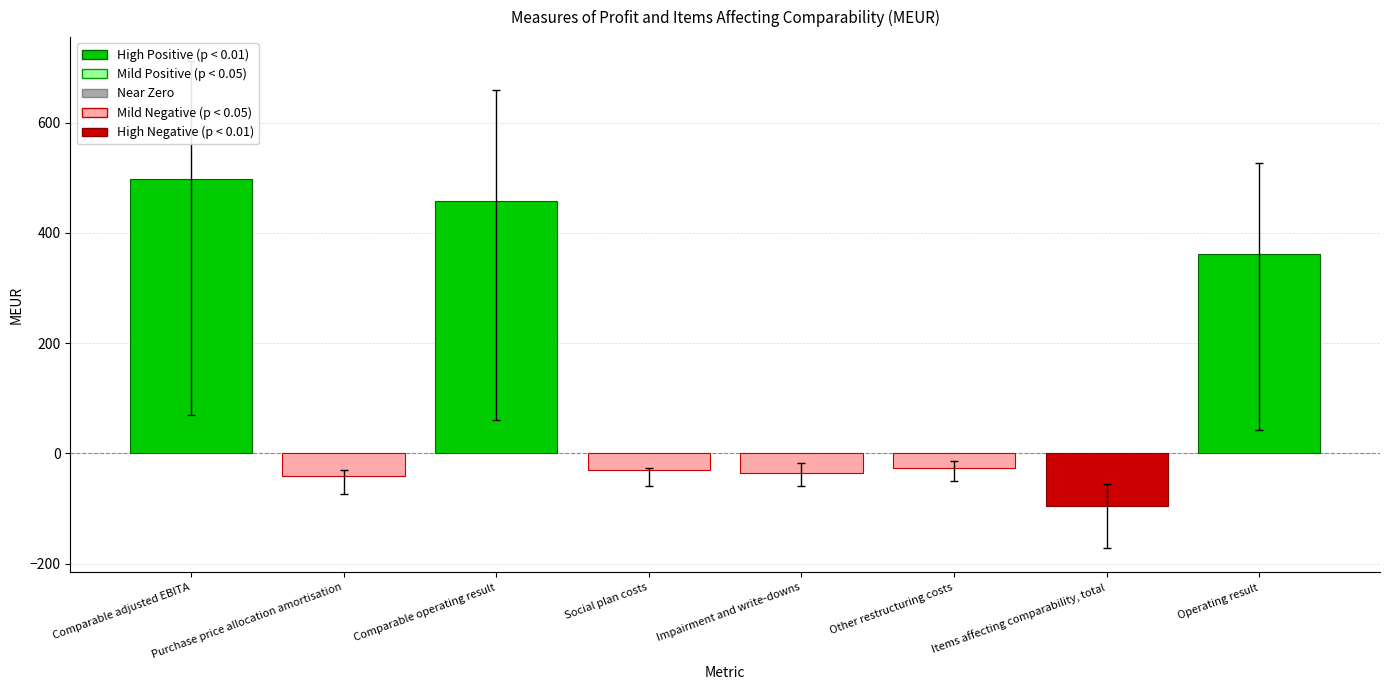

What is the average value?

136